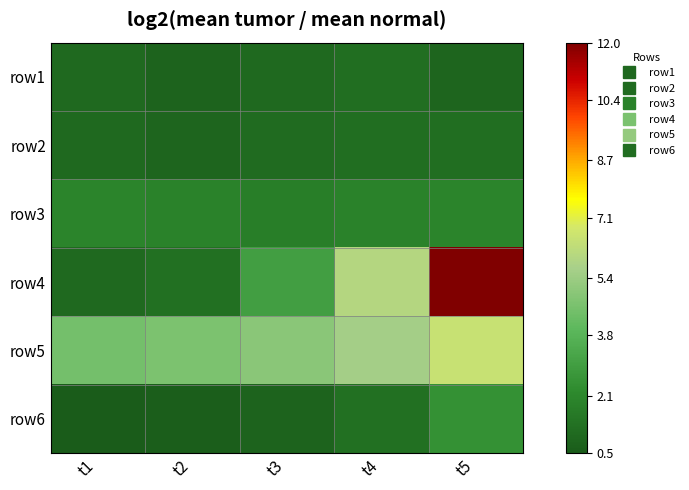

Reading right to left, extract all data points from this chart.

row1: t5=0.9	t4=1.2	t3=1.0	t2=0.8	t1=1.0
row2: t5=1.2	t4=1.2	t3=1.1	t2=0.9	t1=1.0
row3: t5=2.0	t4=1.9	t3=1.8	t2=1.9	t1=2.0
row4: t5=12.0	t4=6.0	t3=3.0	t2=1.3	t1=1.0
row5: t5=6.5	t4=5.6	t3=5.0	t2=4.7	t1=4.5
row6: t5=2.5	t4=1.3	t3=0.8	t2=0.6	t1=0.5